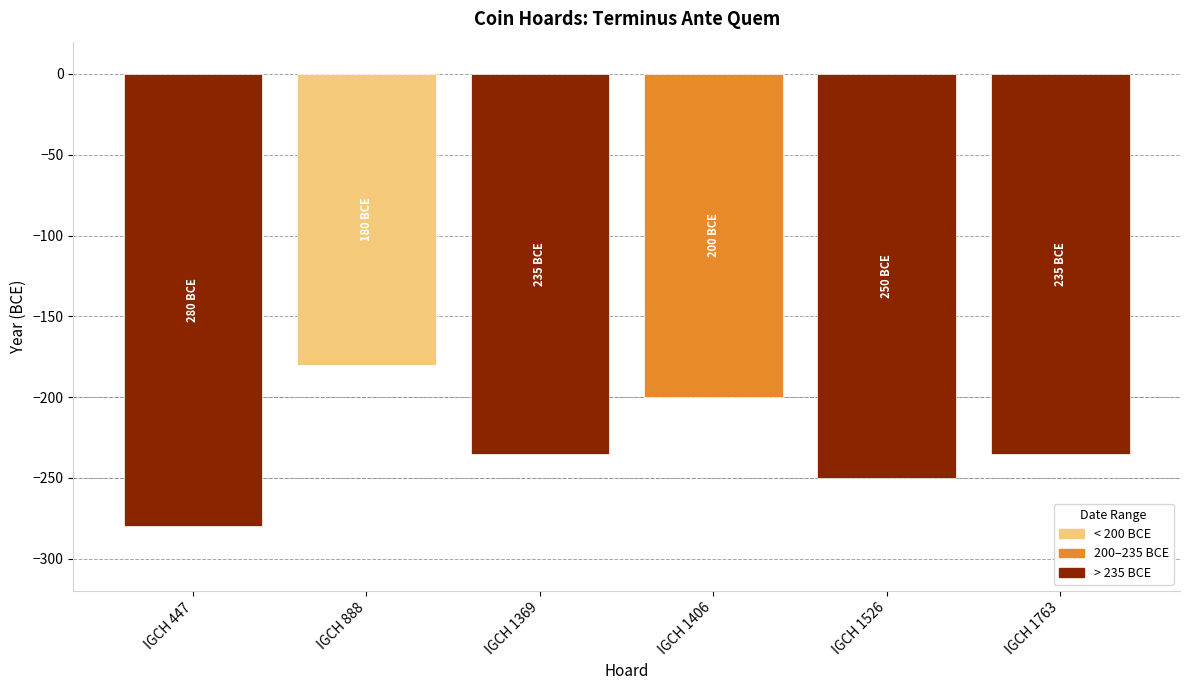

Does the chart contain stacked bars?

No